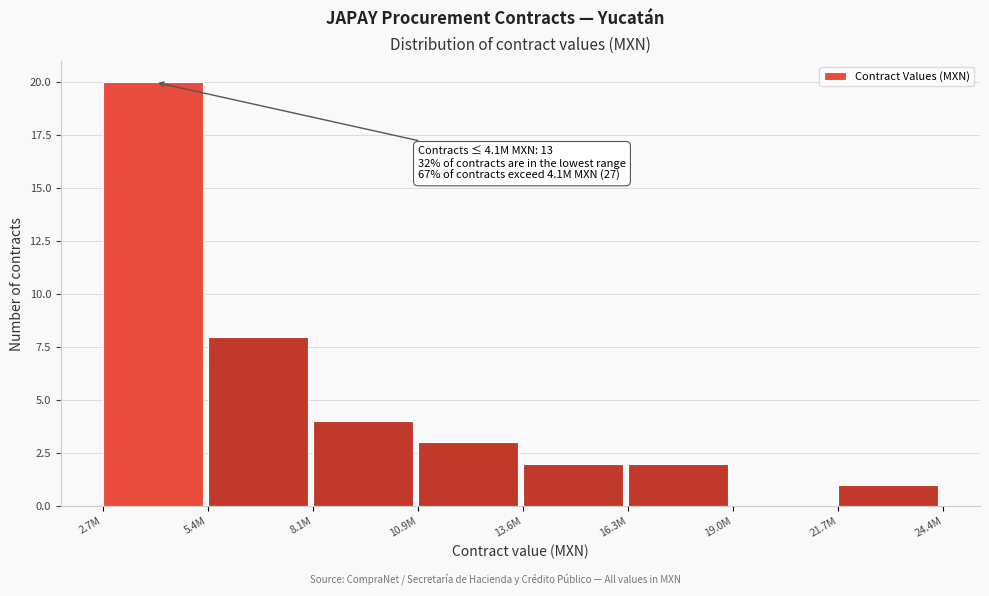

Reading right to left, what are all the values shown in this chart?

21.7M=1	19.0M=0	16.3M=2	13.6M=2	10.9M=3	8.1M=4	5.4M=8	2.7M=20